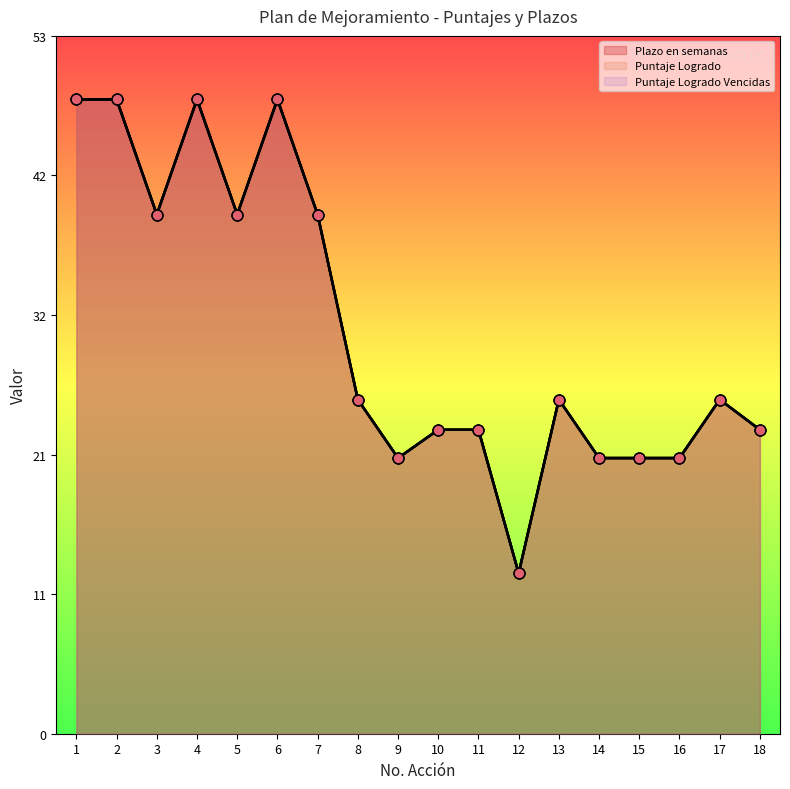

Which series contains the highest Y value?

Plazo en semanas